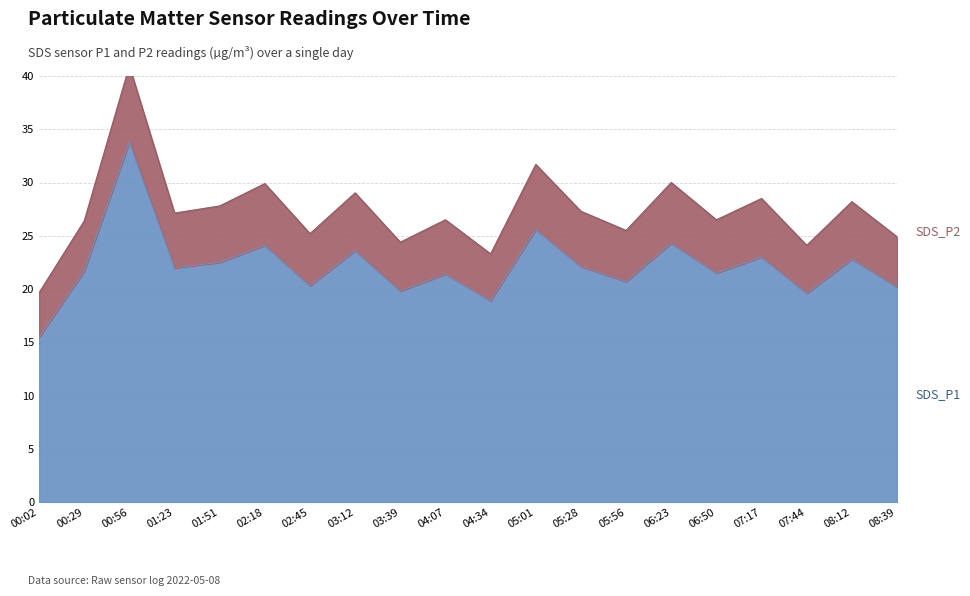

Rank the categories by value from highest to lowest.

00:56, 05:01, 06:23, 02:18, 03:12, 07:17, 08:12, 01:51, 05:28, 01:23, 00:29, 06:50, 04:07, 05:56, 02:45, 08:39, 03:39, 07:44, 04:34, 00:02